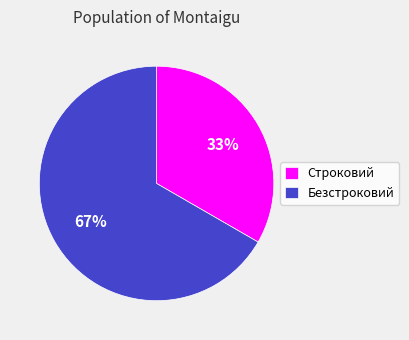

Is there any slice that represents more than half of the pie?

Yes